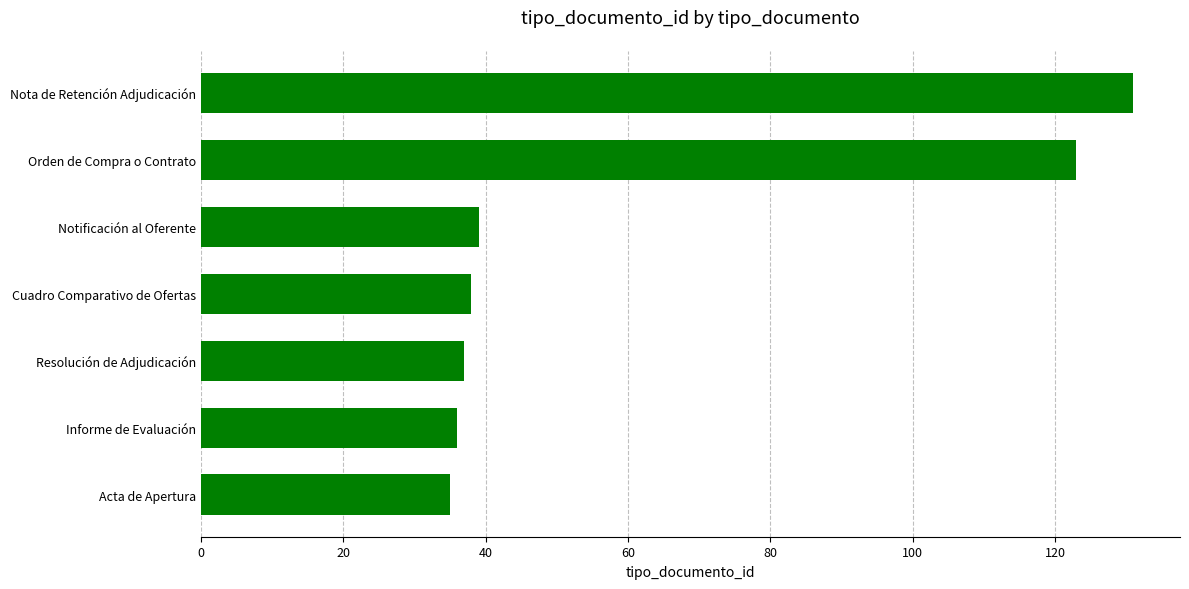

What is the change in value from Informe de Evaluación to Notificación al Oferente?

+3